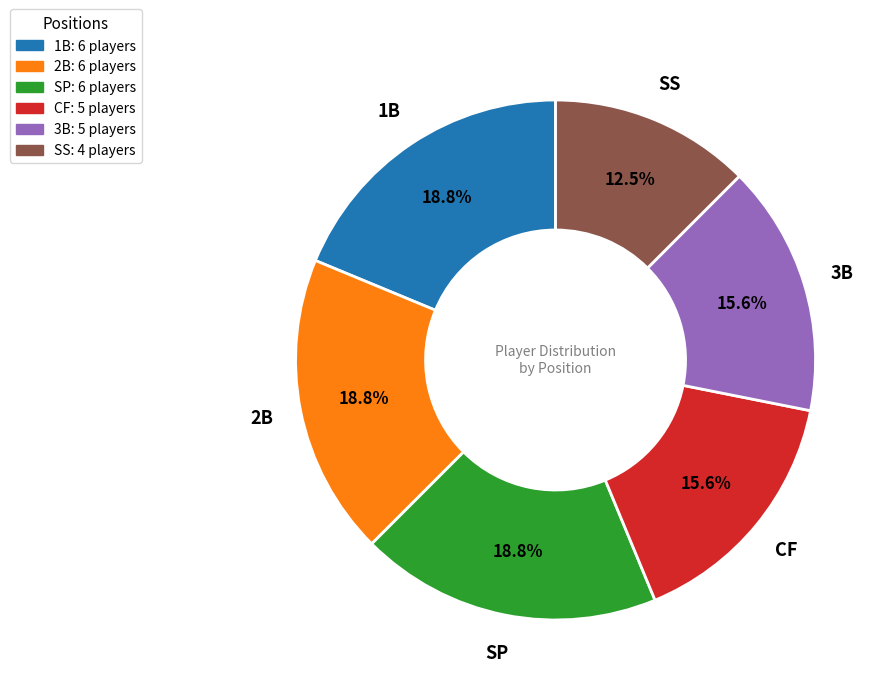

Does any single category account for the majority?

No